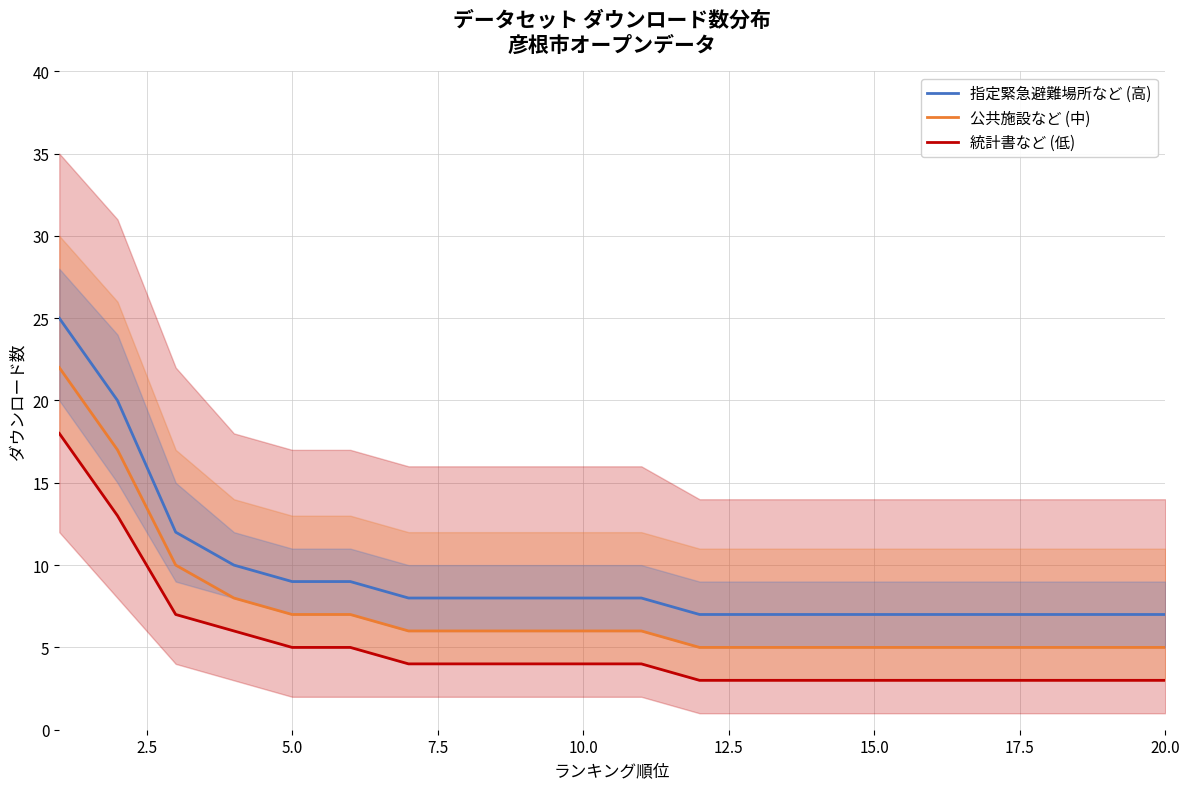

How many values in the 統計書など (低) series are below 4?

9